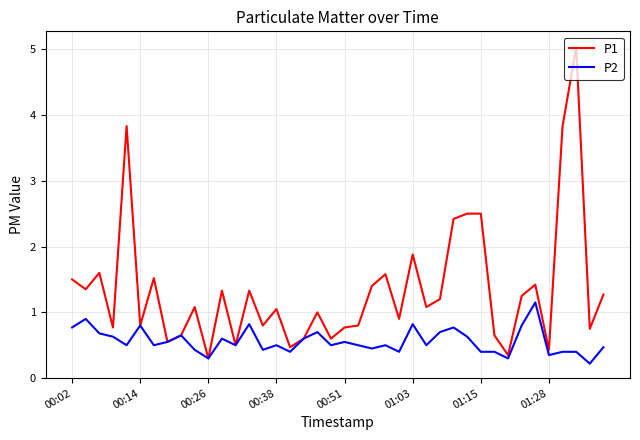

Which series has the largest total across all categories?

P1